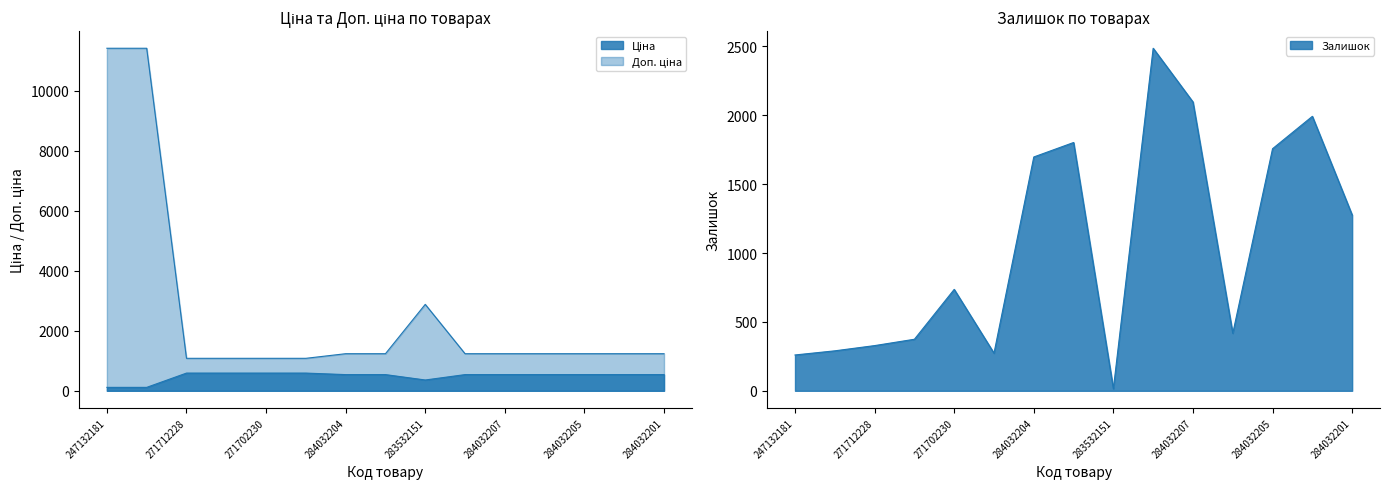

Reading left to right, list all the values displayed in this chart.

Ціна: 247132181=114.1	247132180=114.1	271712228=589.9	271712227=589.9	271702230=589.9	271702229=589.9	284032204=539.0	284032203=539.0	283532151=359.9	284032208=539.0	284032207=539.0	284032206=539.0	284032205=539.0	284032202=539.0	284032201=539.0
Доп. ціна: 247132181=11410.0	247132180=11410.0	271712228=1081.7	271712227=1081.7	271702230=1081.7	271702229=1081.7	284032204=1235.4	284032203=1235.4	283532151=2878.8	284032208=1235.4	284032207=1235.4	284032206=1235.4	284032205=1235.4	284032202=1235.4	284032201=1235.4
Залишок: 247132181=260.0	247132180=290.0	271712228=328.0	271712227=374.0	271702230=736.0	271702229=273.0	284032204=1697.0	284032203=1802.0	283532151=15.0	284032208=2486.0	284032207=2096.0	284032206=417.0	284032205=1757.0	284032202=1992.0	284032201=1276.0